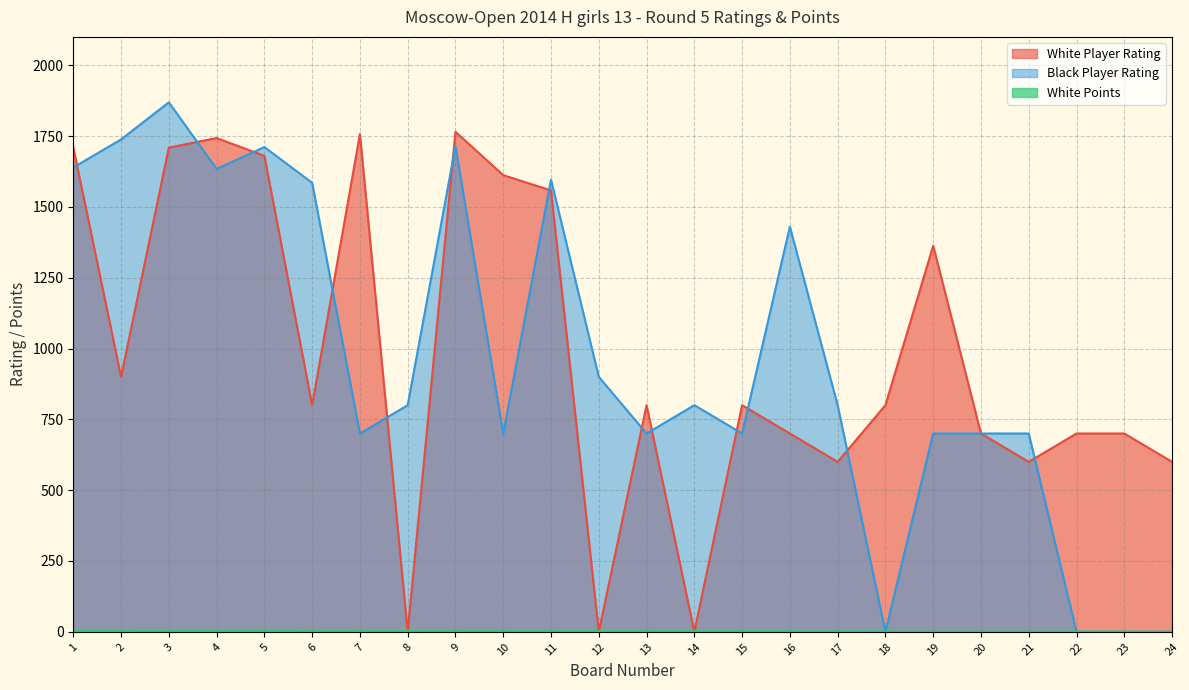

How many values in the White Player Rating series are below 800?

10